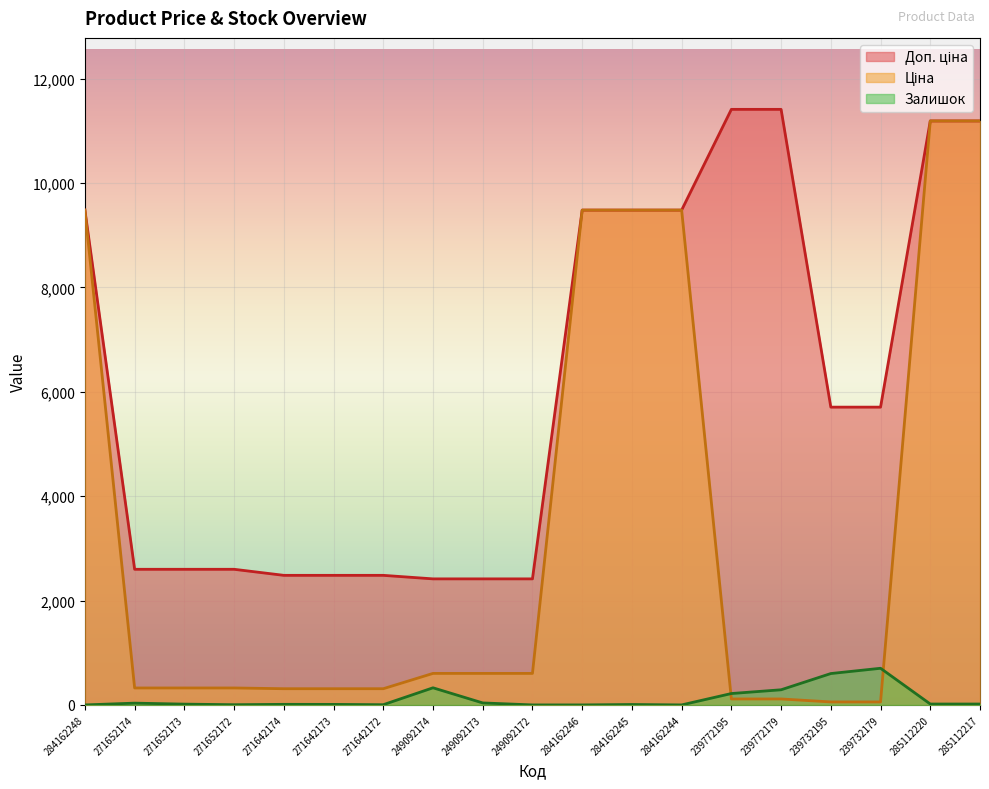

What is the approximate value of Доп. ціна at 249092172?

2414.8